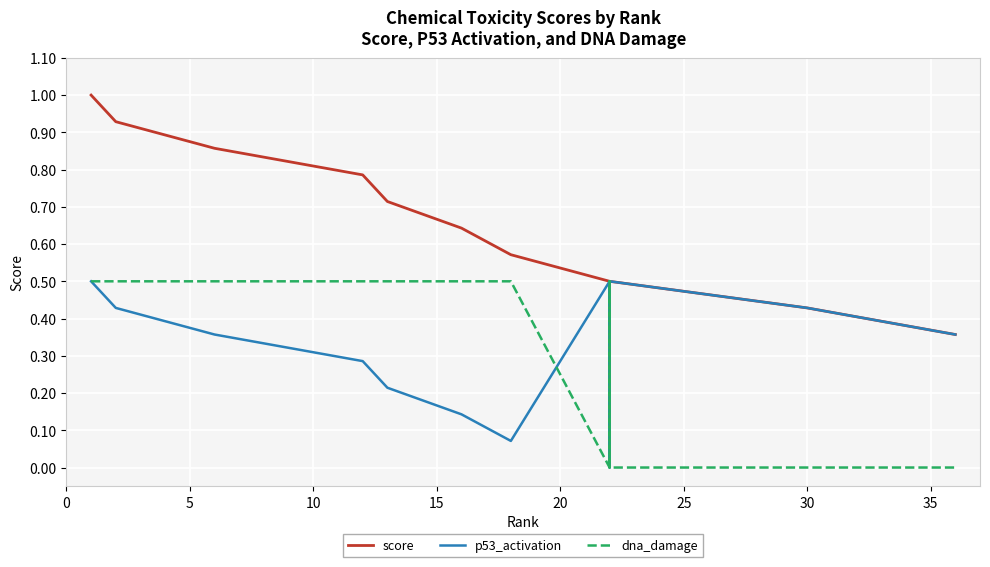

What is the label of the 24th point from the right?

16